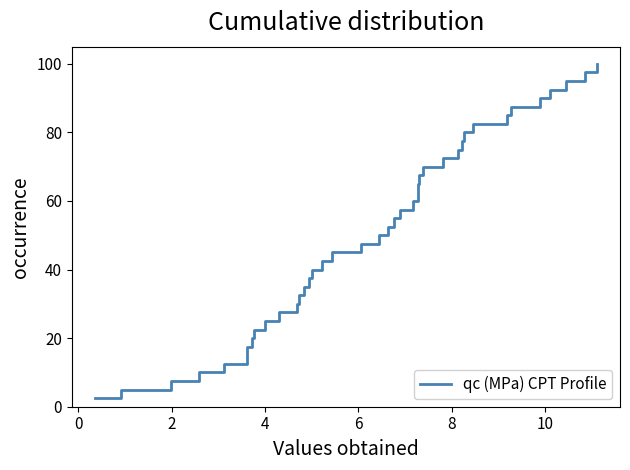

Reading right to left, what are all the values shown in this chart?

100.0	97.5	95.0	92.5	90.0	87.5	85.0	82.5	80.0	77.5	75.0	72.5	70.0	67.5	65.0	62.5	60.0	57.5	55.0	52.5	50.0	47.5	45.0	42.5	40.0	37.5	35.0	32.5	30.0	27.5	25.0	22.5	20.0	17.5	15.0	12.5	10.0	7.5	5.0	2.5